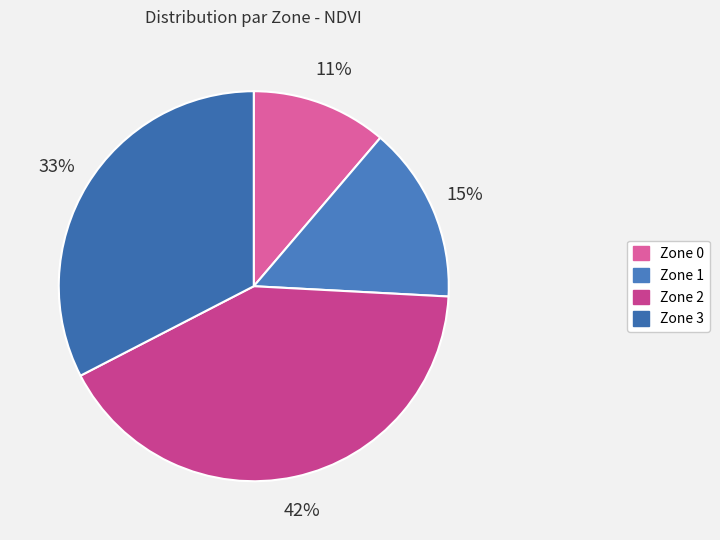

Which slice is the largest?

Zone 2